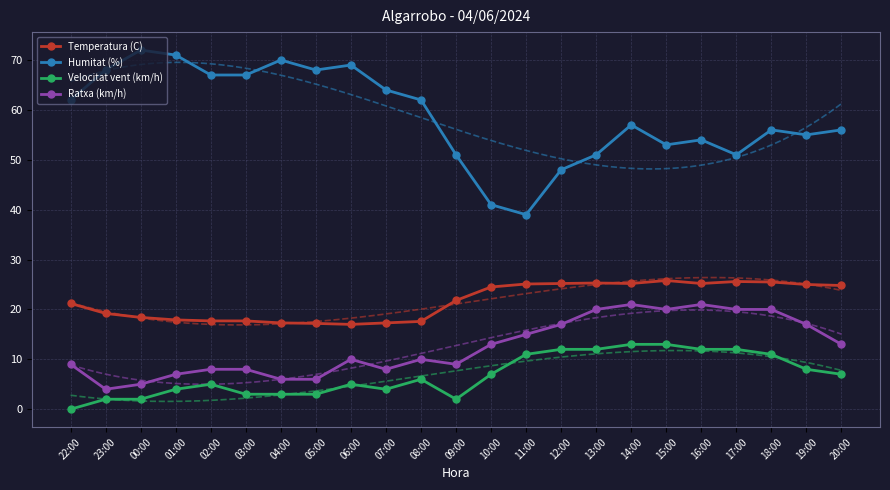

How many data points in Velocitat vent (km/h) are less than 6?

11